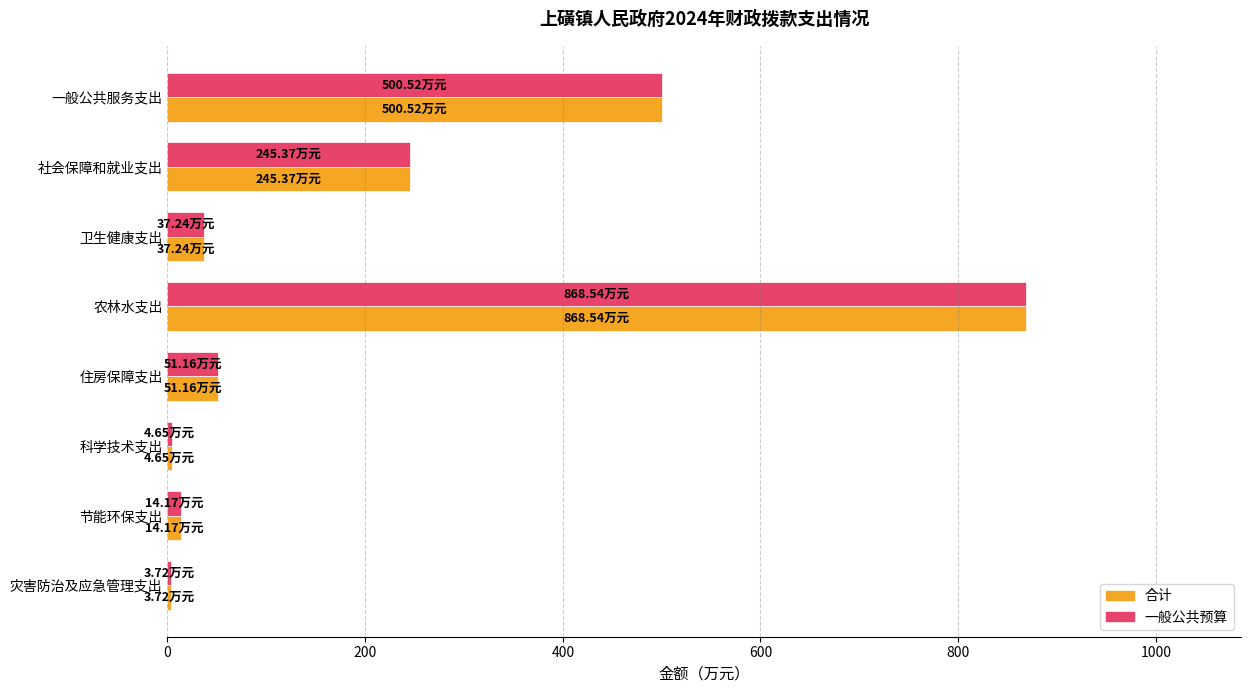

What is the total value across all series at 农林水支出?

1737.1